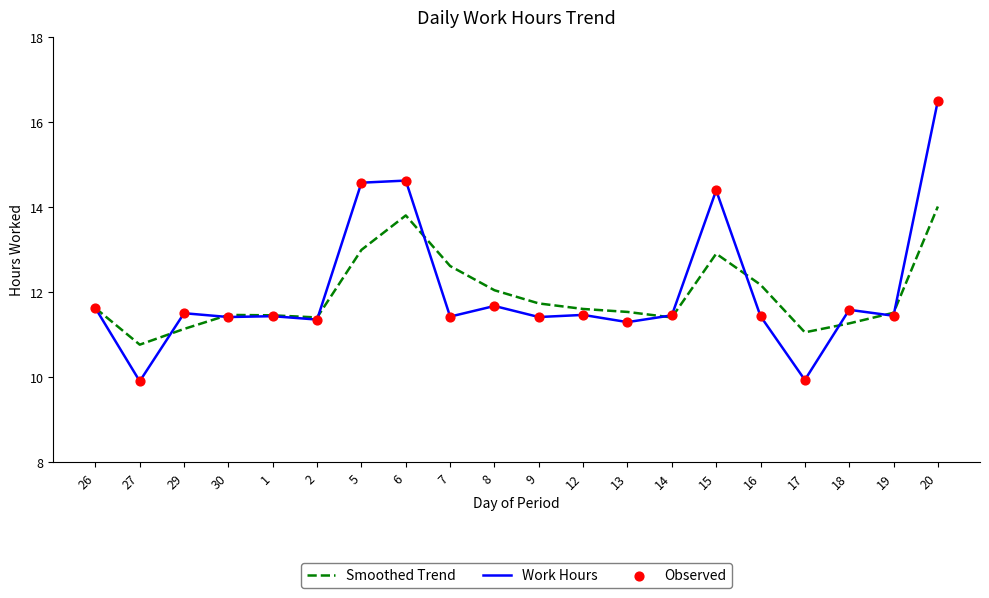

At which category is the sum across all series the highest?

20